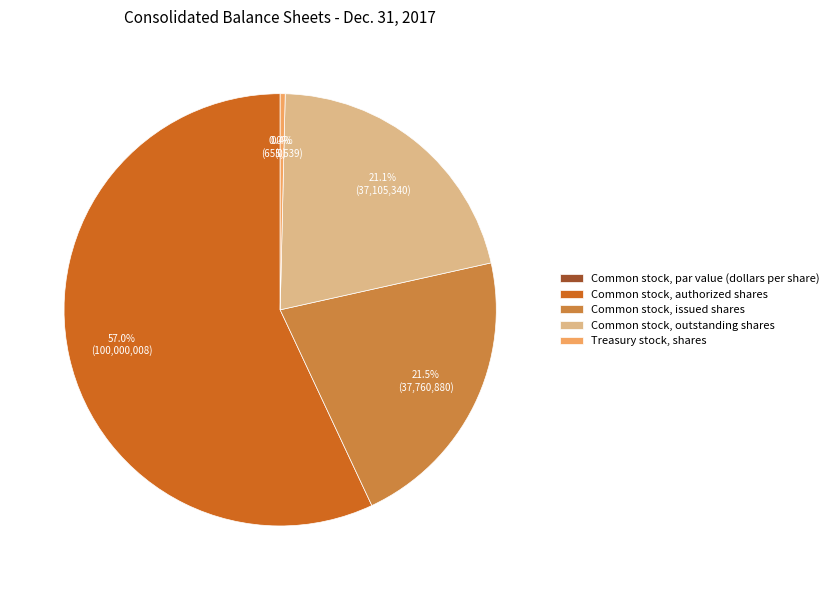

Which category accounts for the majority?

Common stock, authorized shares